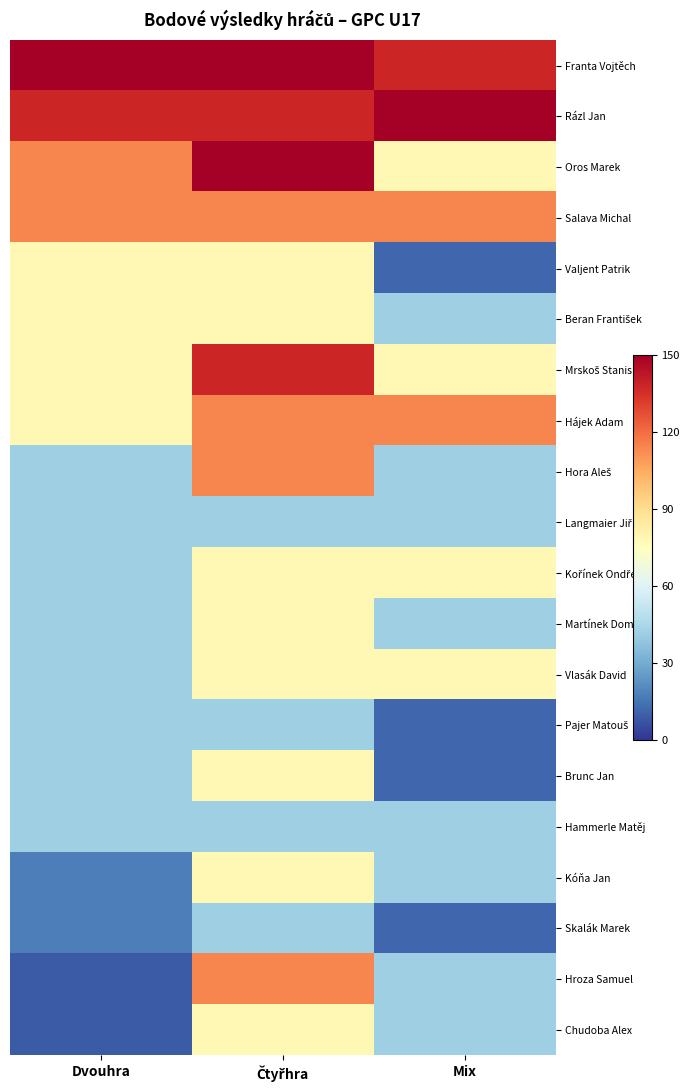

How many data points does each series have?

3